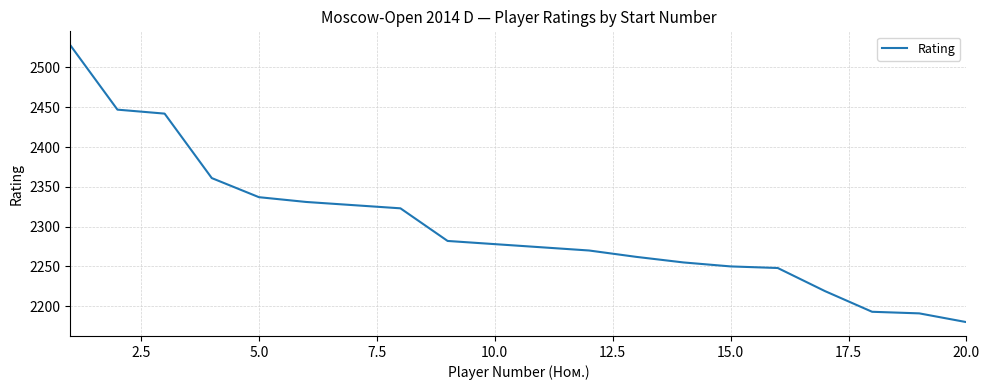

What is the difference between the maximum and minimum values?

348